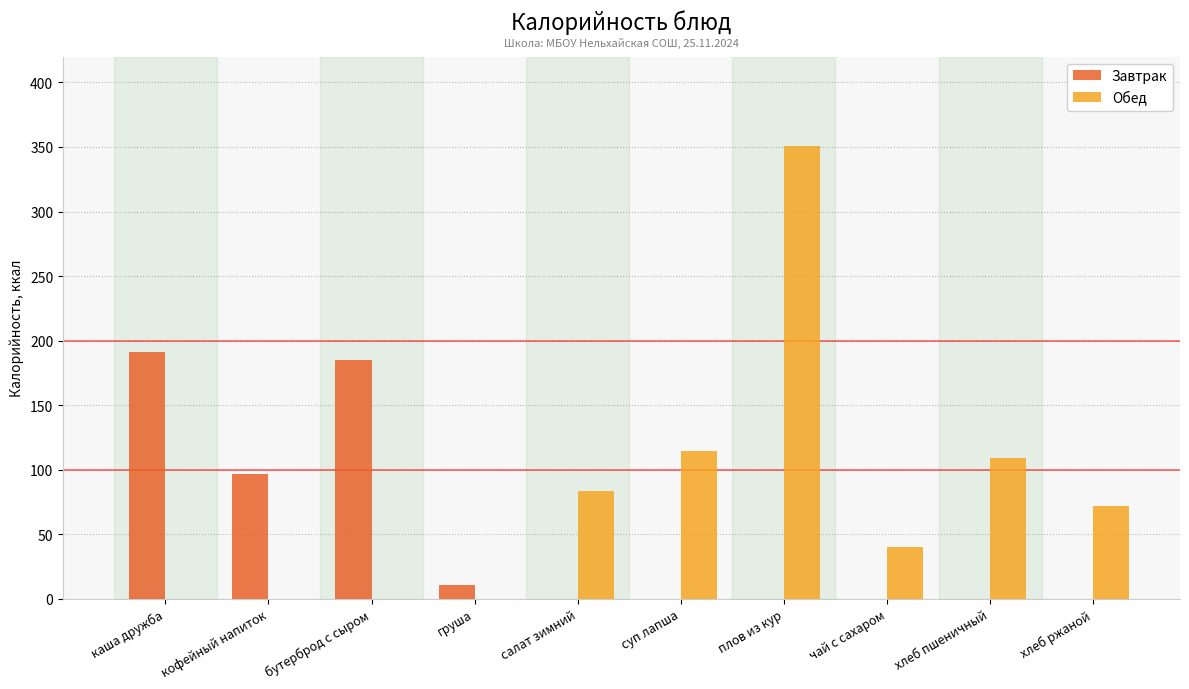

What is the sum of all Обед values?

769.7